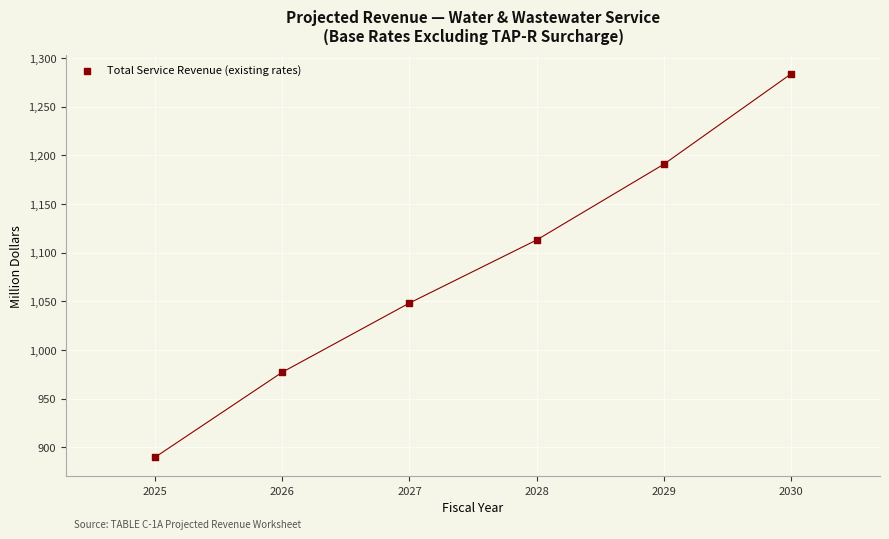

What is the range of Y values (max minus min)?

393.9